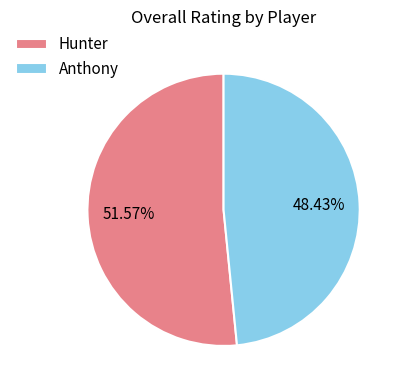

Combined, do Anthony and Hunter account for over 50%?

Yes